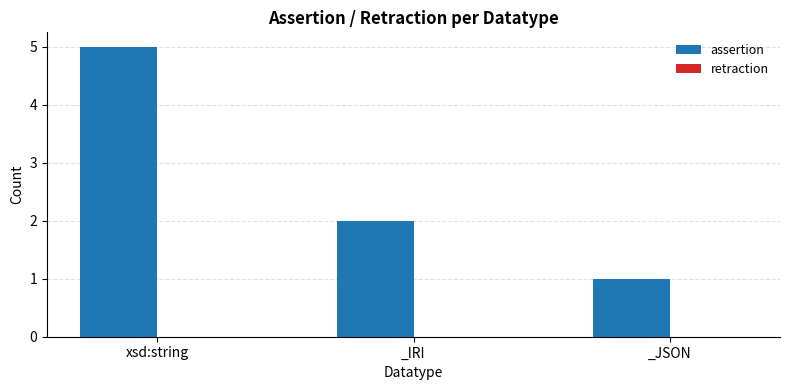

How many bars are there in total?

3